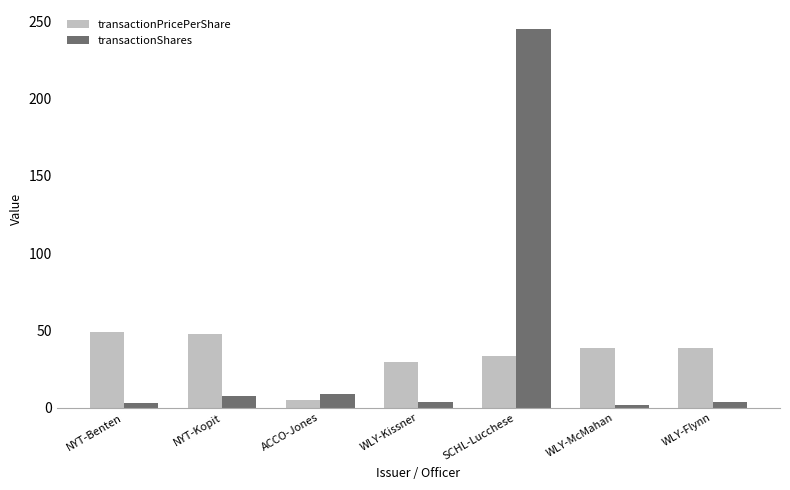

What is the label of the 6th bar from the right?

NYT-Kopit